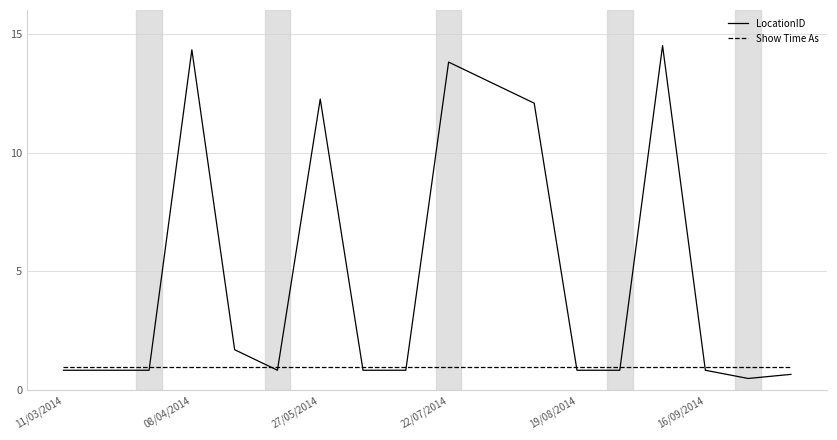

How many lines are shown in the chart?

2